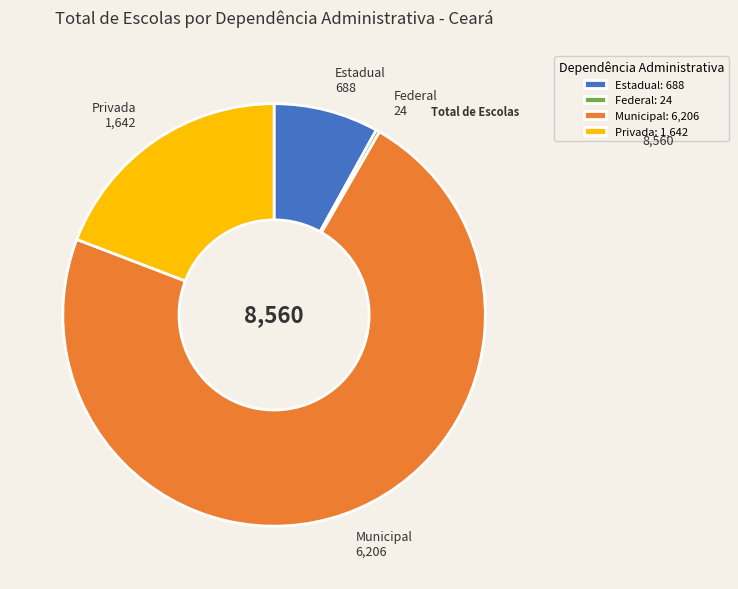

The Estadual slice represents 8% of the pie. True or false?

True